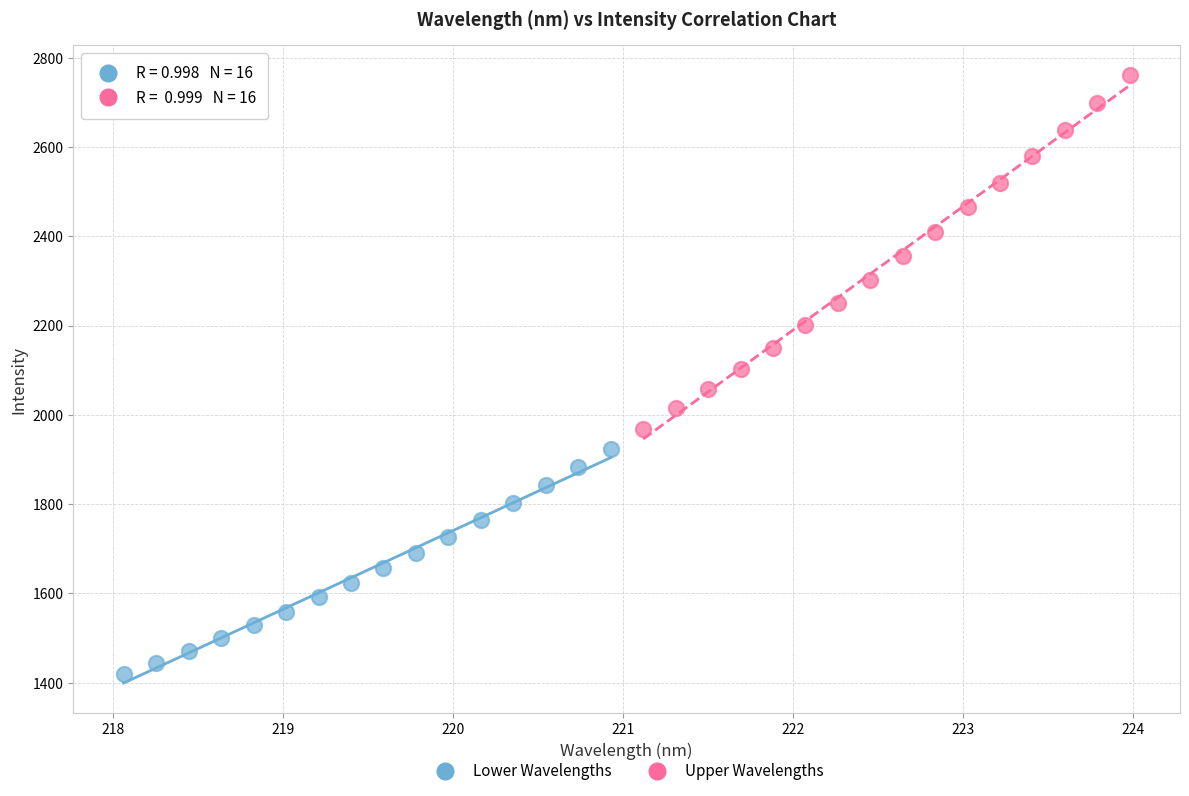

What are all the series names shown in the legend?

Lower Wavelengths, Upper Wavelengths